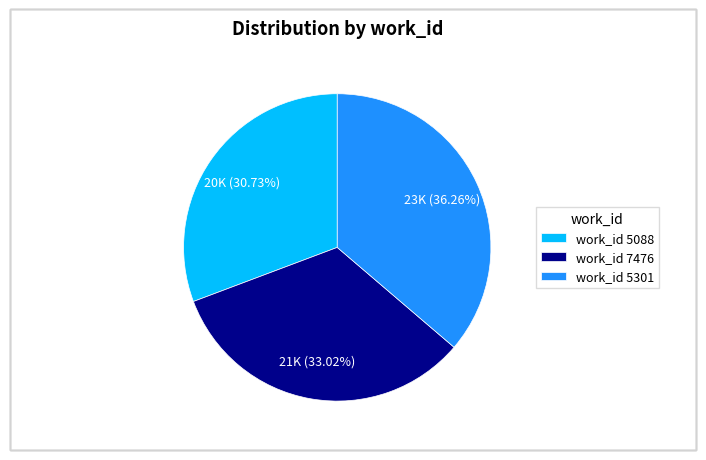

To the nearest percent, what is the average slice percentage?

33%